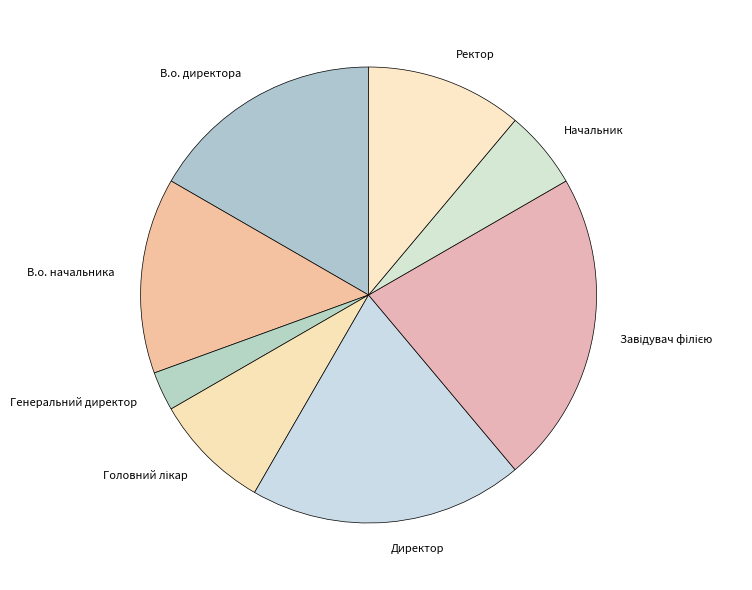

Which has a higher value, Директор or Ректор?

Директор